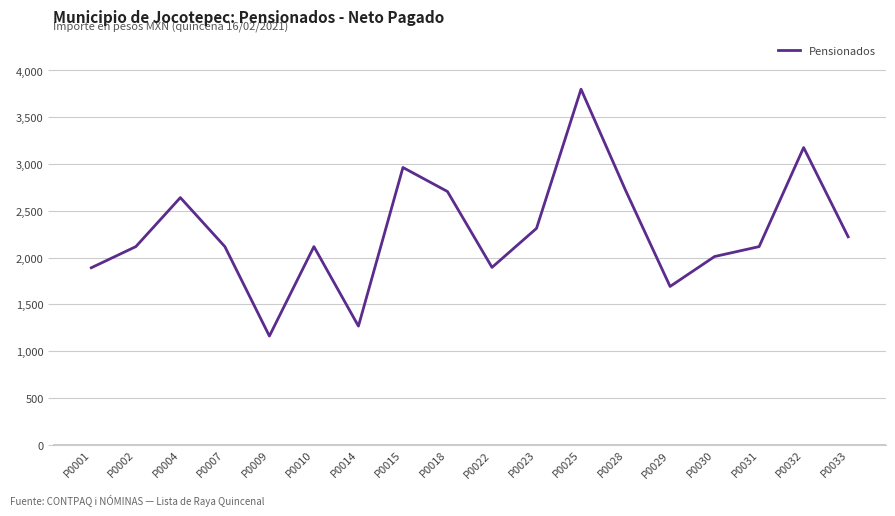

Which category has the lowest value across all series?

P0009